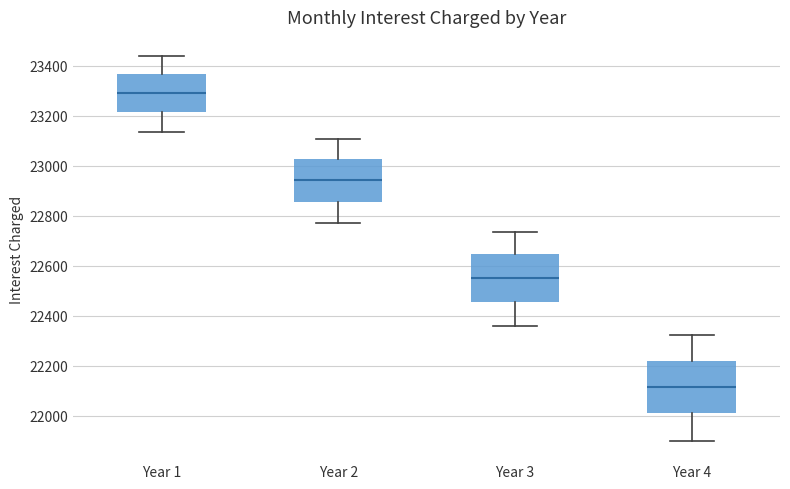

Comparing the boxes themselves (not the whiskers), which one is the tallest?

Year 4